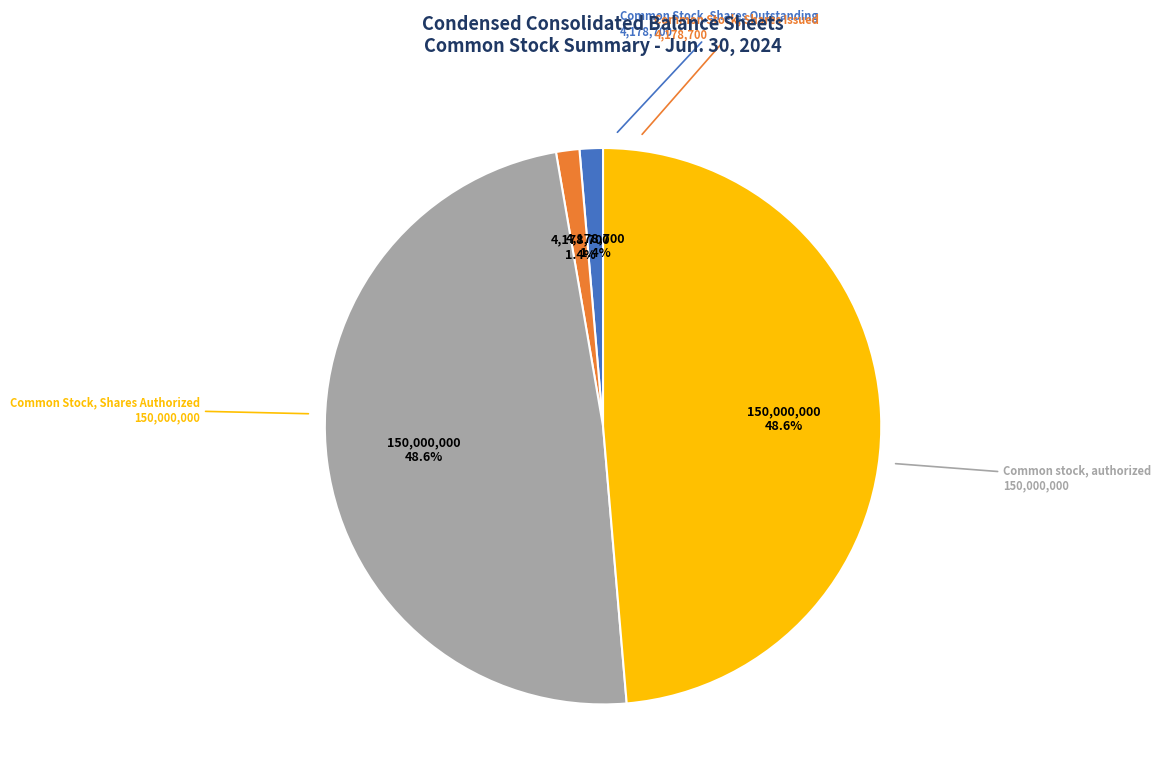

To the nearest percent, what is the average slice percentage?

25%